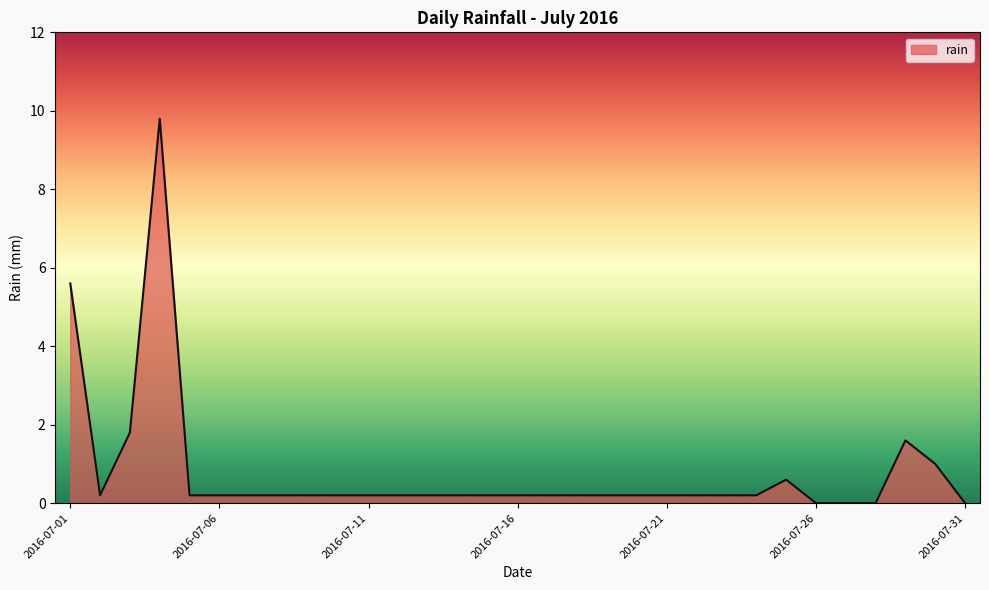

Reading right to left, extract all data points from this chart.

0.0	1.0	1.6	0.0	0.0	0.0	0.6	0.2	0.2	0.2	0.2	0.2	0.2	0.2	0.2	0.2	0.2	0.2	0.2	0.2	0.2	0.2	0.2	0.2	0.2	0.2	0.2	9.8	1.8	0.2	5.6